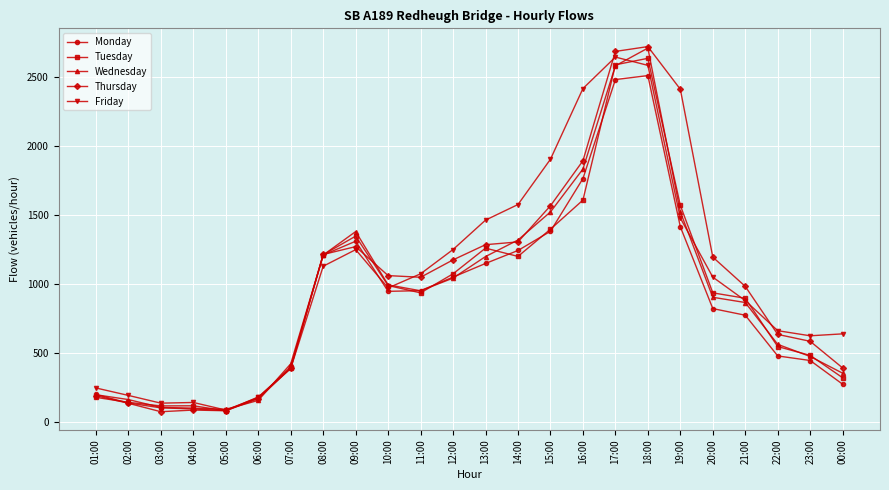

Count the number of categories in the chart.

24